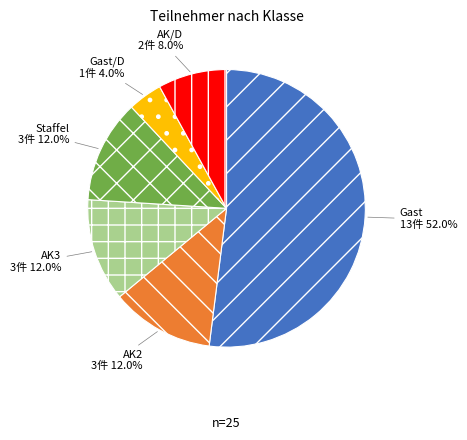

The Gast slice represents 52% of the pie. True or false?

True